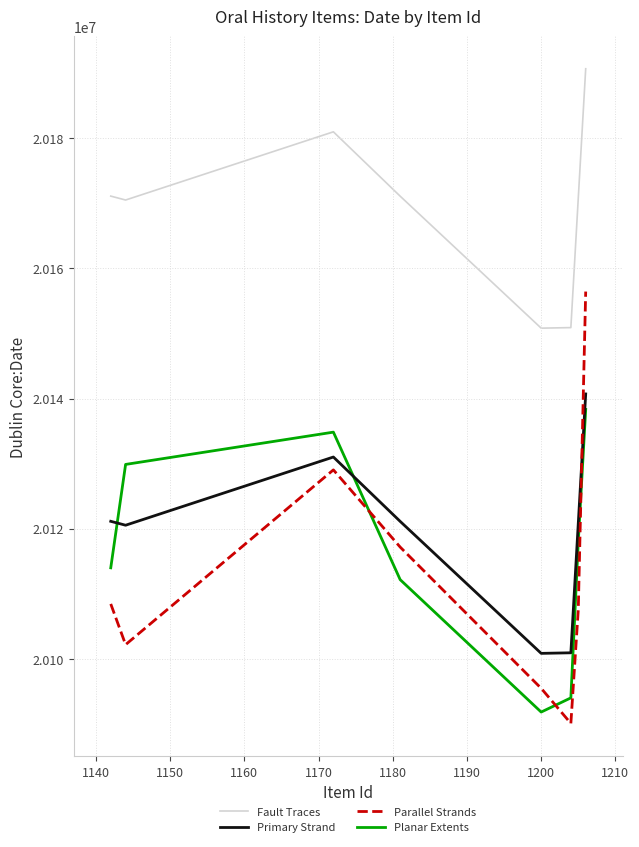

What is the lowest value of the Fault Traces series?

20150817